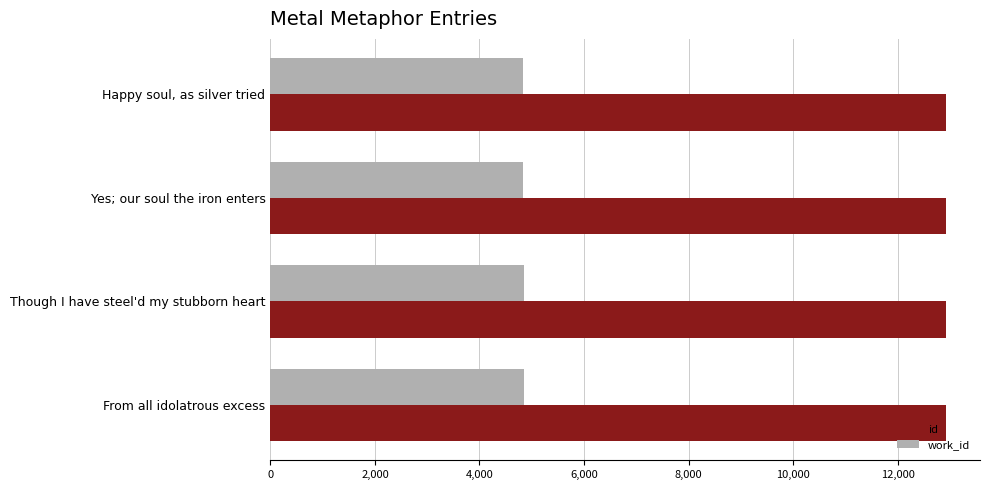

Count the number of categories in the chart.

4